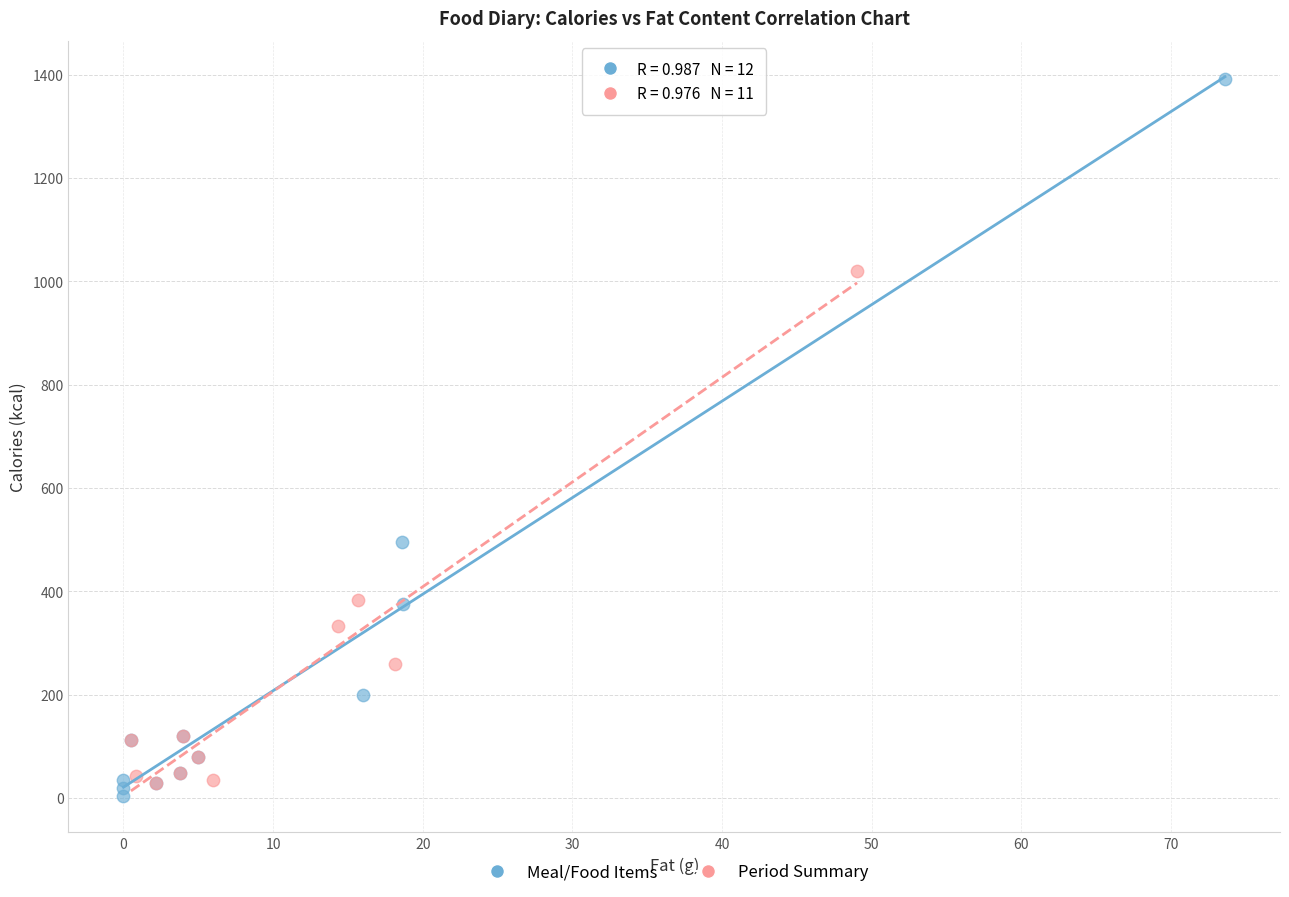

Which series has the widest spread of Y values?

Meal/Food Items